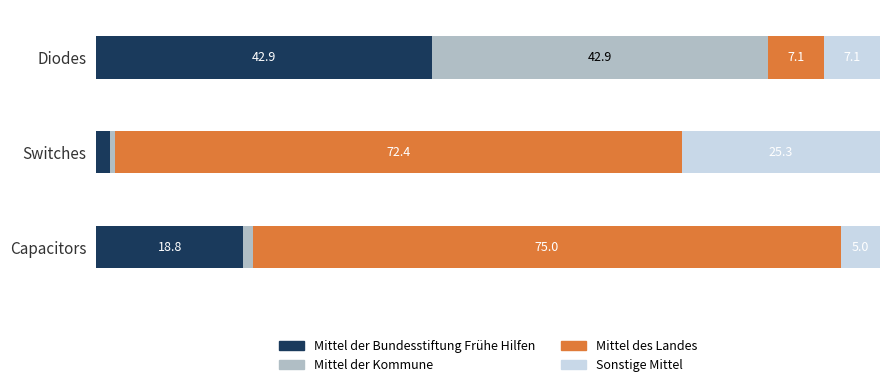

At which label is Mittel der Bundesstiftung Frühe Hilfen closest to 22?

Capacitors